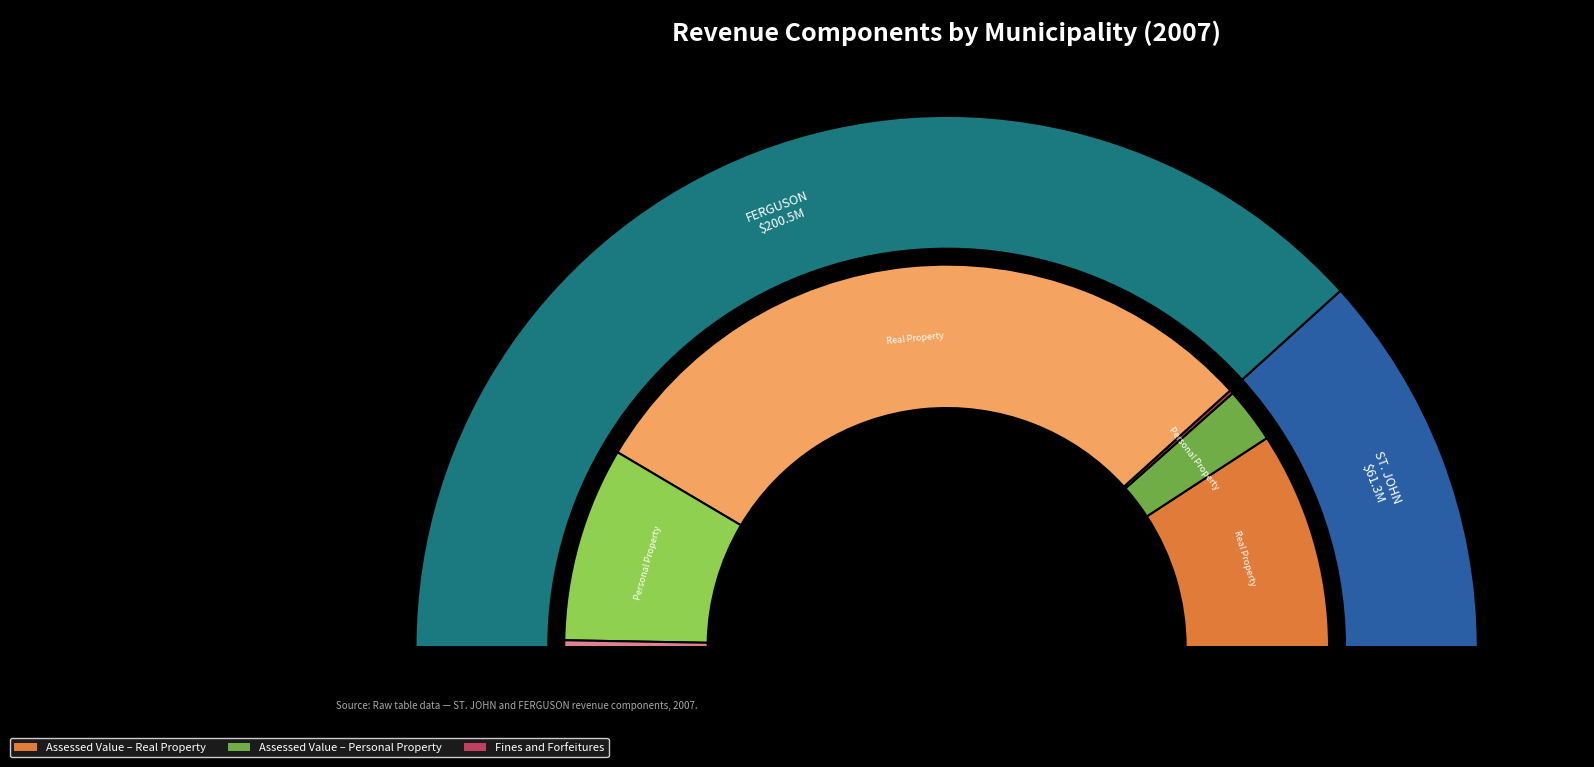

How many segments does this pie chart have?

2